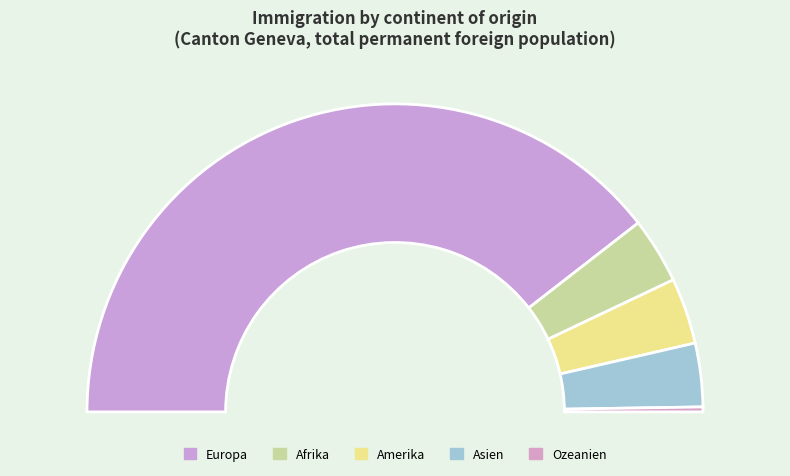

Which category has the smallest portion of the pie?

Ozeanien